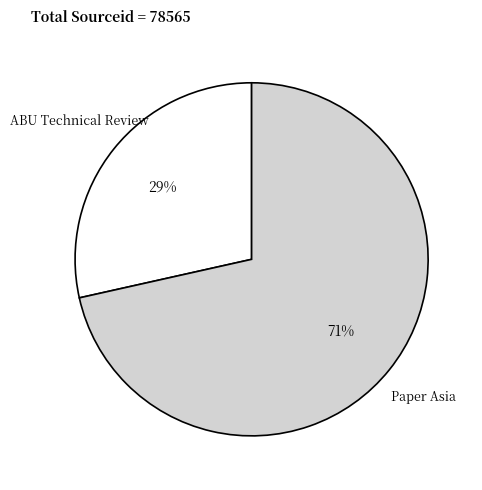

To the nearest percent, what is the average slice percentage?

50%